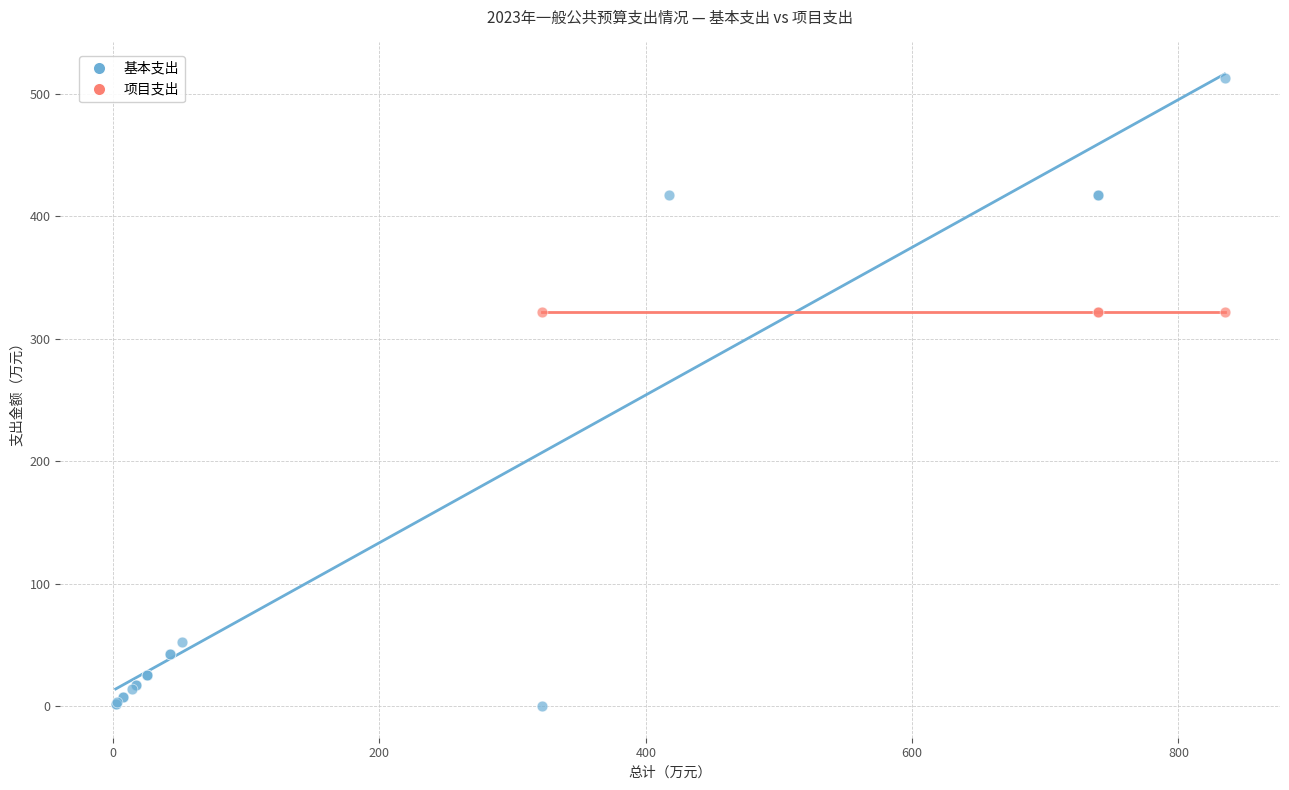

Which series reaches the maximum Y coordinate?

基本支出